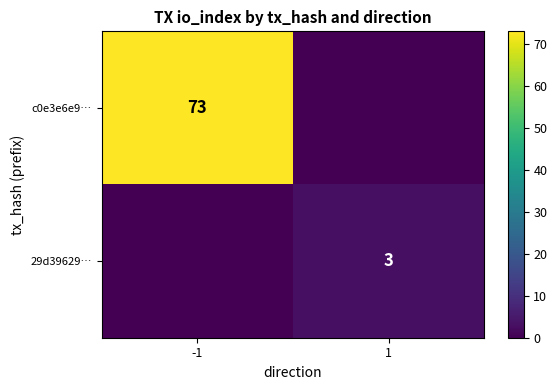

True or false: 29d39629… has a value of 3 at 1.

True